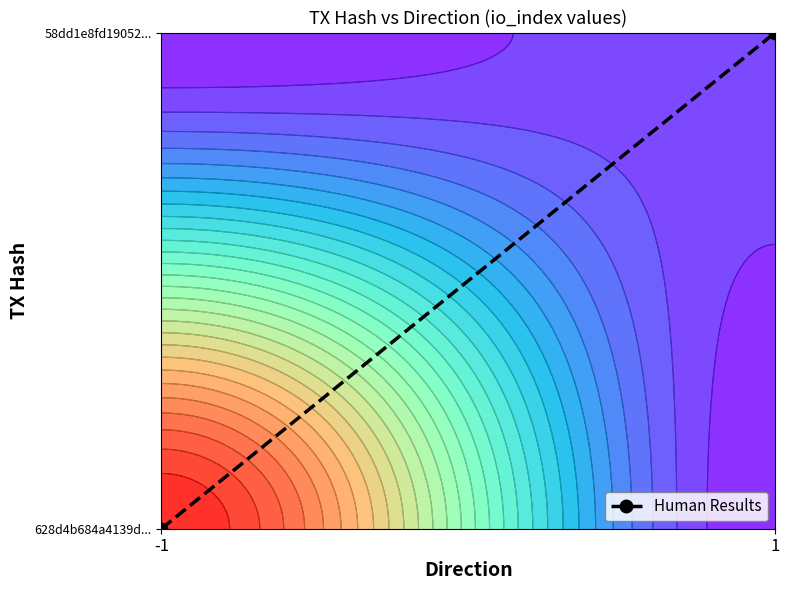

List the labels in order of value, largest first.

1, -1